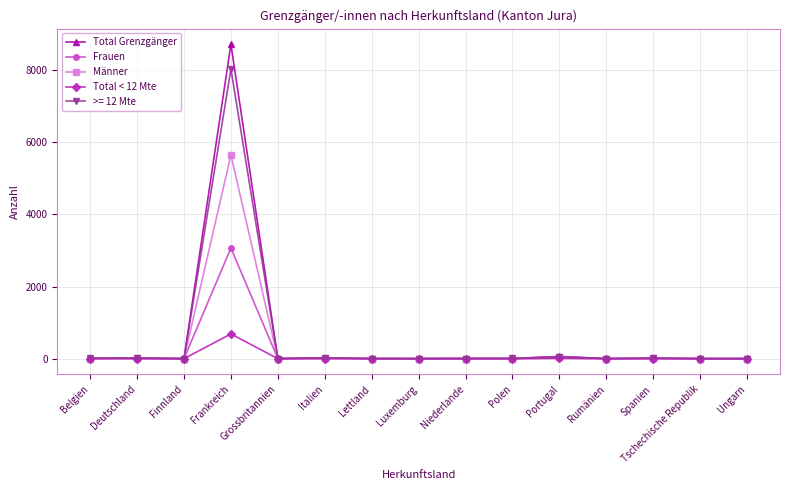

Which series has the largest range (max minus min)?

Total Grenzgänger